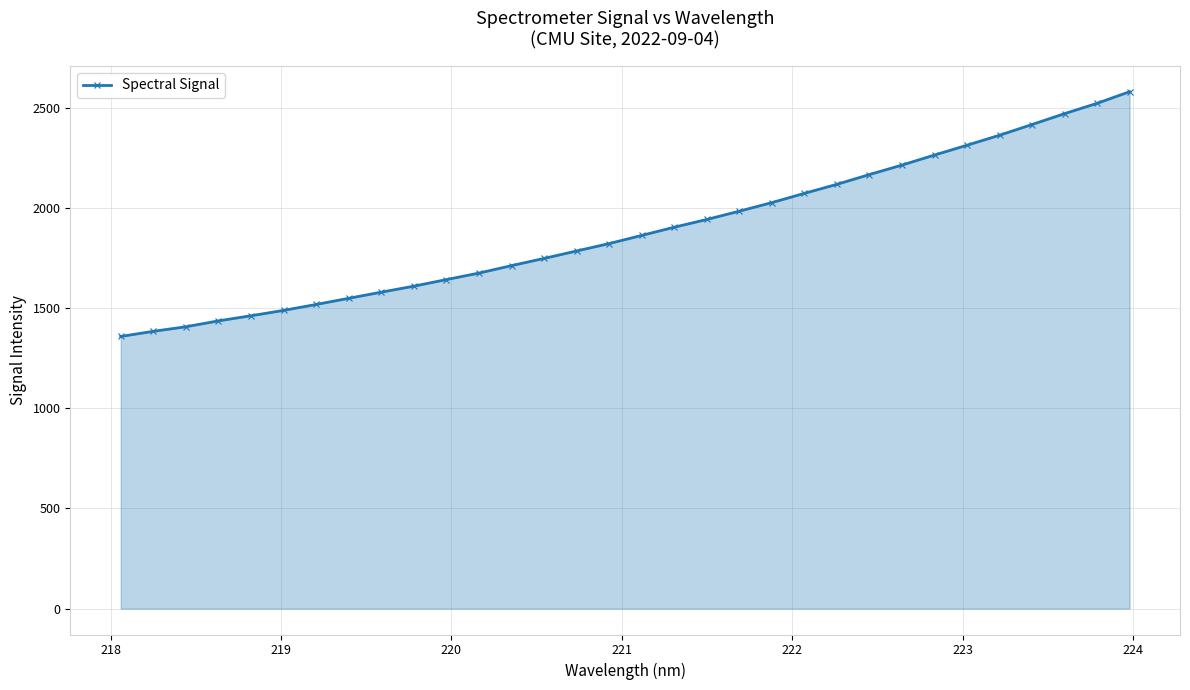

What is the minimum value shown in the chart?

1358.6